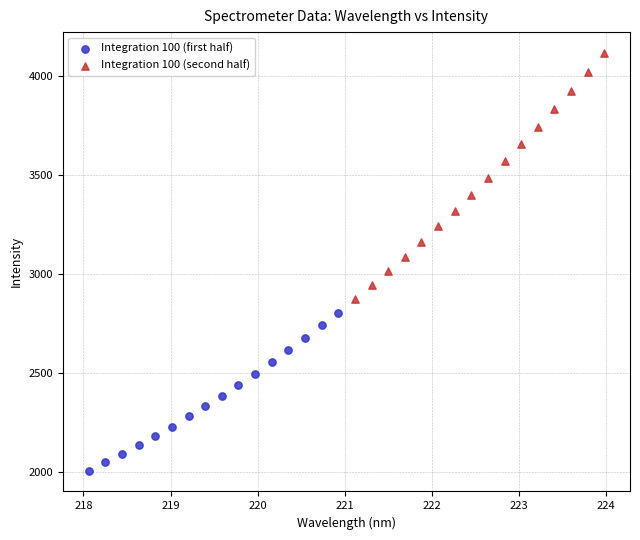

Which series reaches the minimum Y coordinate?

Integration 100 (first half)